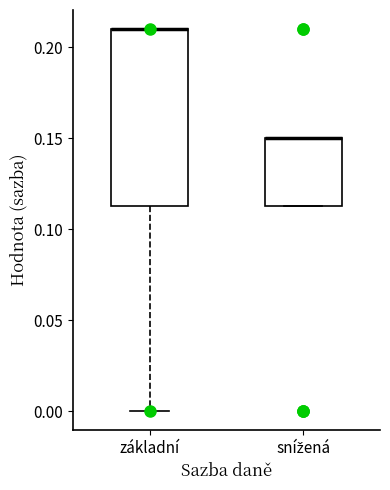

Reading left to right, transcribe this box plot: for each box, give where its median line is, the range the box spans, and where its two whiskers end, as read against the y-axis. The values are not printed on the chart, so give them approximately, as read against the axis.

základní: median 0.210 (drawn on the box's upper edge), box 0.115 to 0.210, whiskers 0.000 to 0.210
snížená: median 0.150 (drawn on the box's upper edge), box 0.115 to 0.150, whiskers 0.115 to 0.150